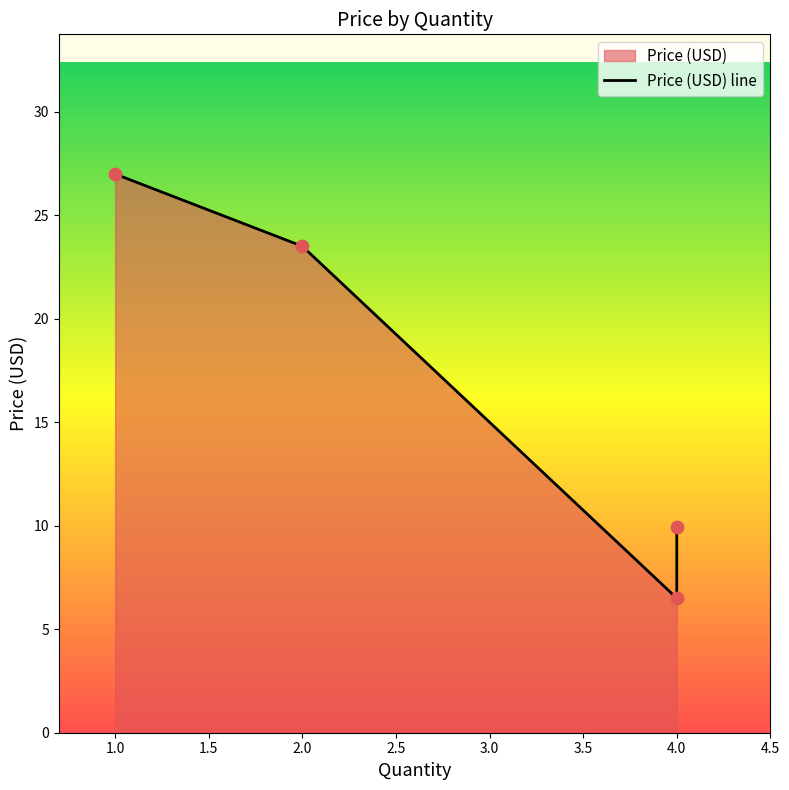

Between 1.5 and 2.0, which is larger?

2.0